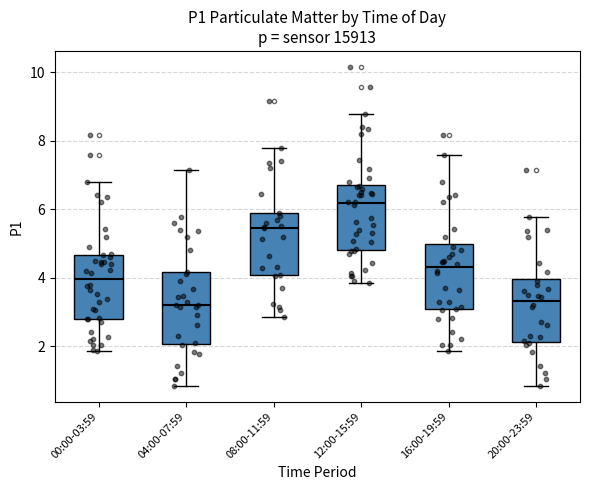

Which box's median line is the highest?

12:00-15:59